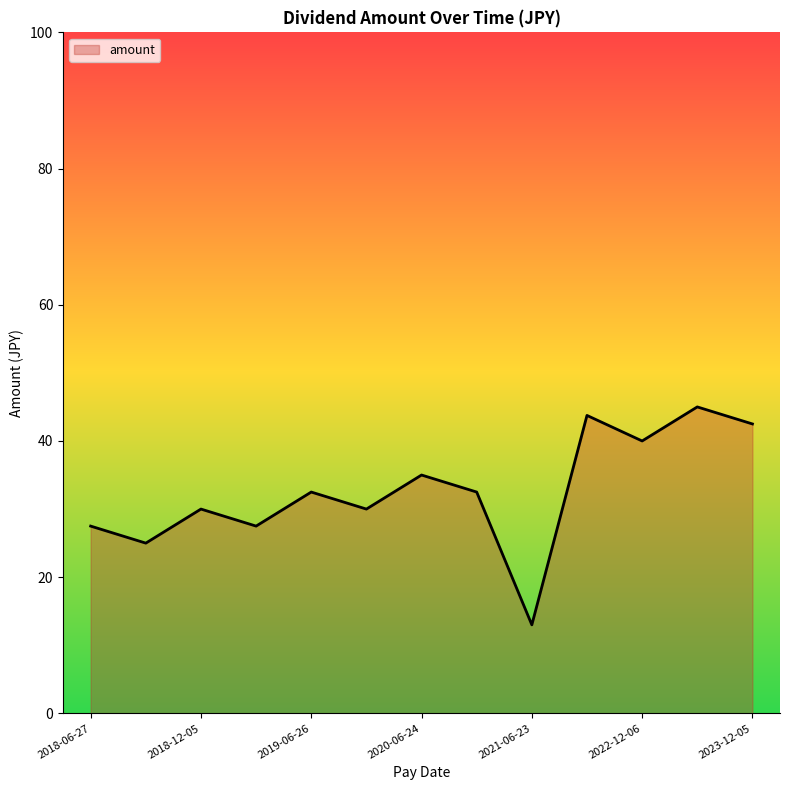

True or false: there are more than 1 points higher than both neighbors.

True